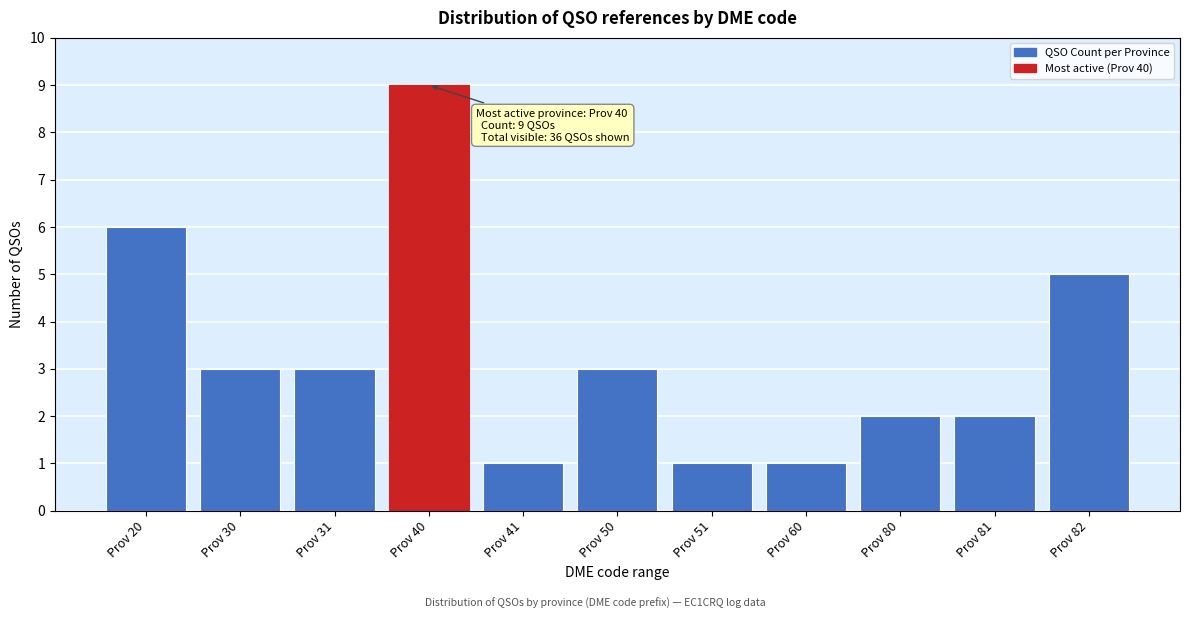

Reading left to right, transcribe all the data shown in this chart.

Prov 20=6	Prov 30=3	Prov 31=3	Prov 40=9	Prov 41=1	Prov 50=3	Prov 51=1	Prov 60=1	Prov 80=2	Prov 81=2	Prov 82=5